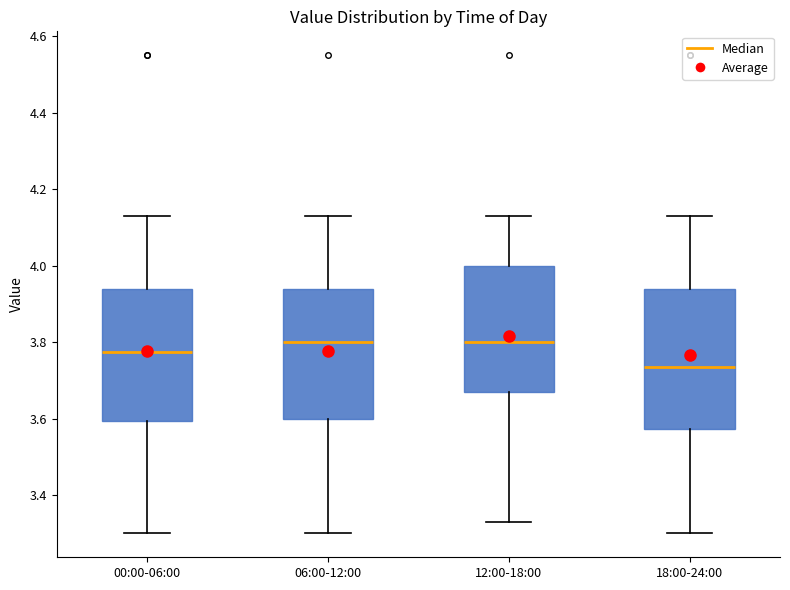

Where is the upper edge of the box for 18:00-24:00 on the y-axis? The values are not printed on the chart, so give them approximately, as read against the axis.

3.94